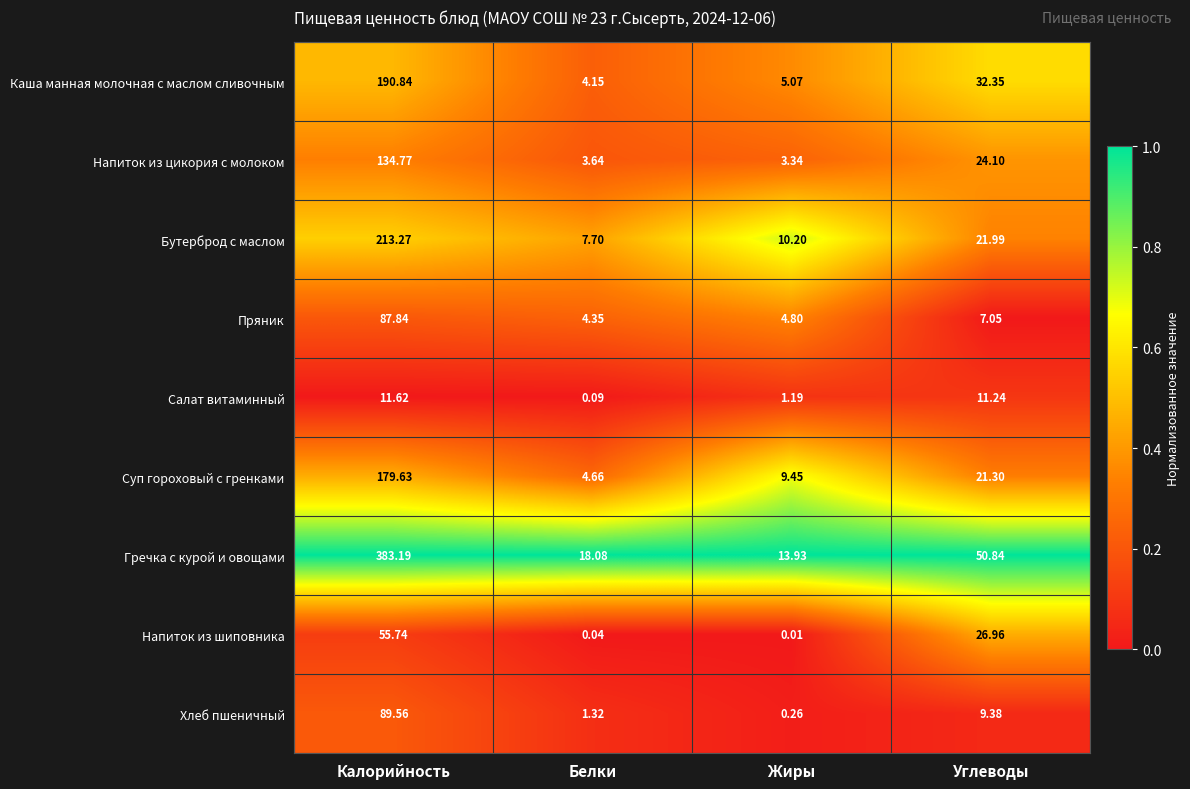

Which series has the largest range (max minus min)?

Гречка с курой и овощами